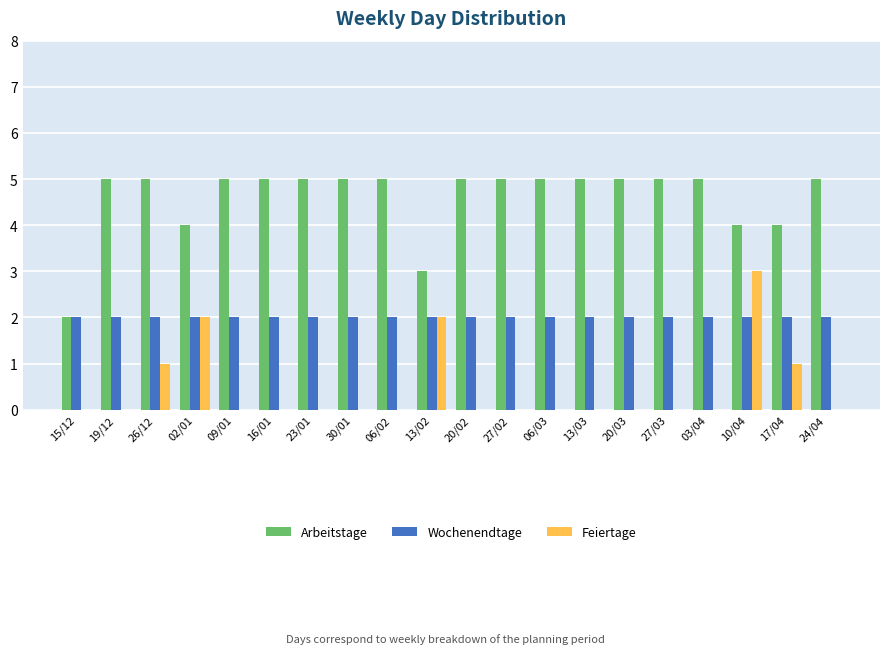

What is the sum of all Arbeitstage values?

92